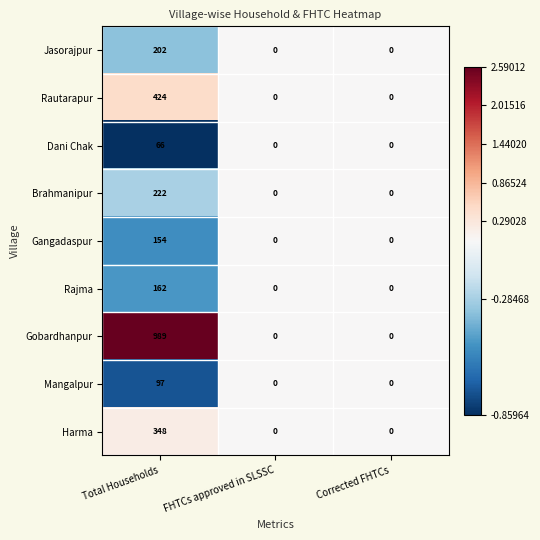

Reading left to right, extract all data points from this chart.

Jasorajpur: 202	0	0
Rautarapur: 424	0	0
Dani Chak: 66	0	0
Brahmanipur: 222	0	0
Gangadaspur: 154	0	0
Rajma: 162	0	0
Gobardhanpur: 989	0	0
Mangalpur: 97	0	0
Harma: 348	0	0